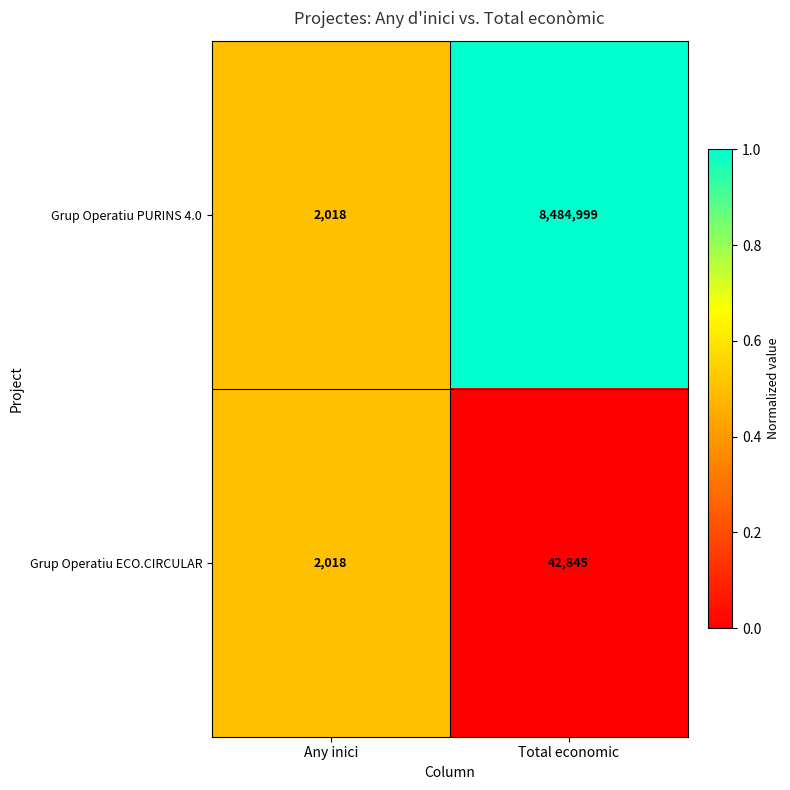

List the series in order of their peak value, highest first.

Grup Operatiu PURINS 4.0, Grup Operatiu ECO.CIRCULAR